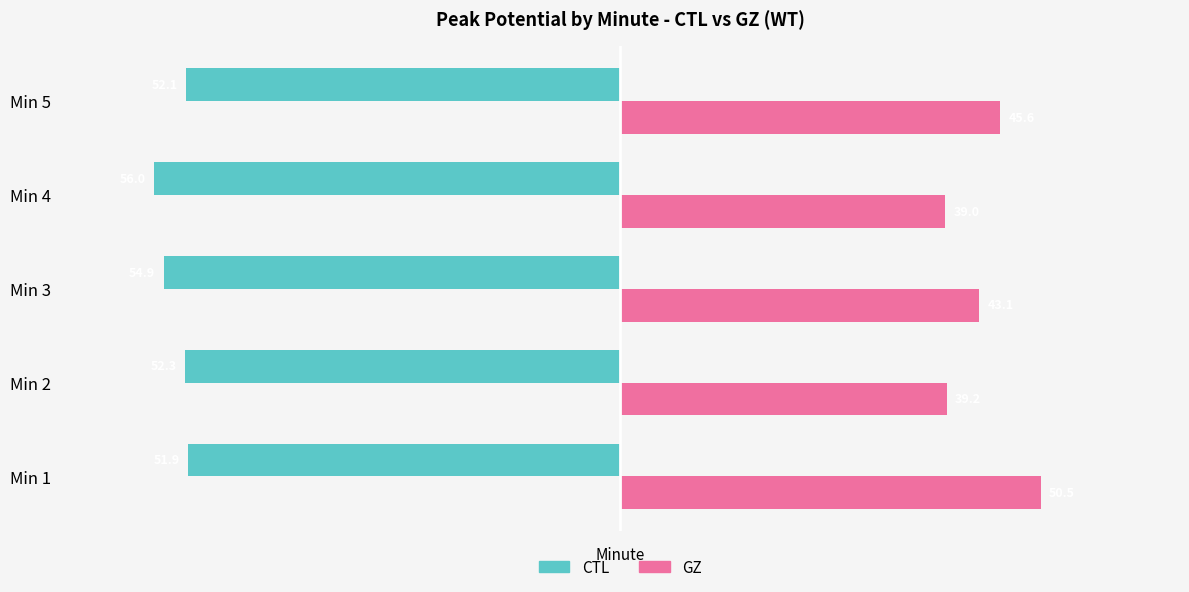

How many series are shown in this chart?

2